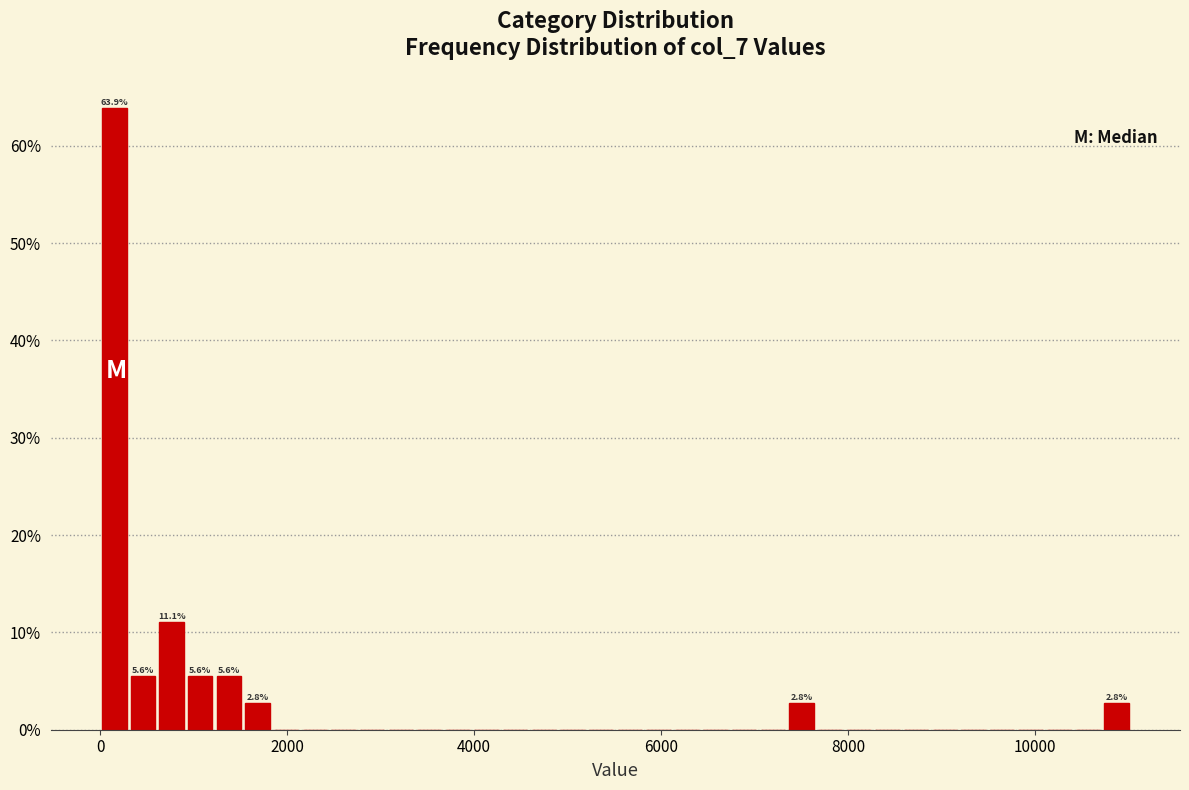

Read against the x-axis, roughly where is the centre of the tallest bar?

200